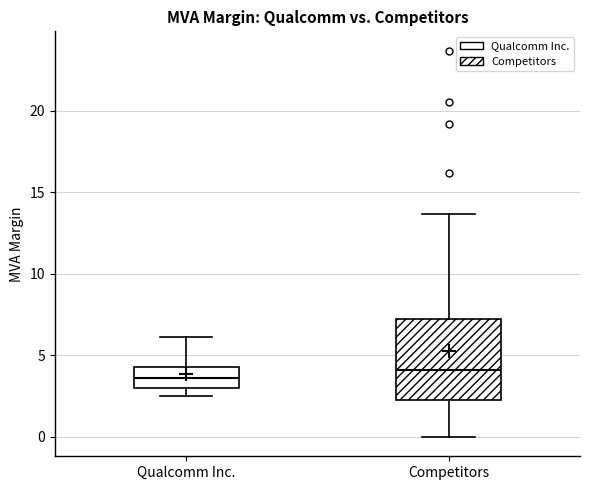

Which box is the tallest, from its lower edge to its upper edge?

Competitors